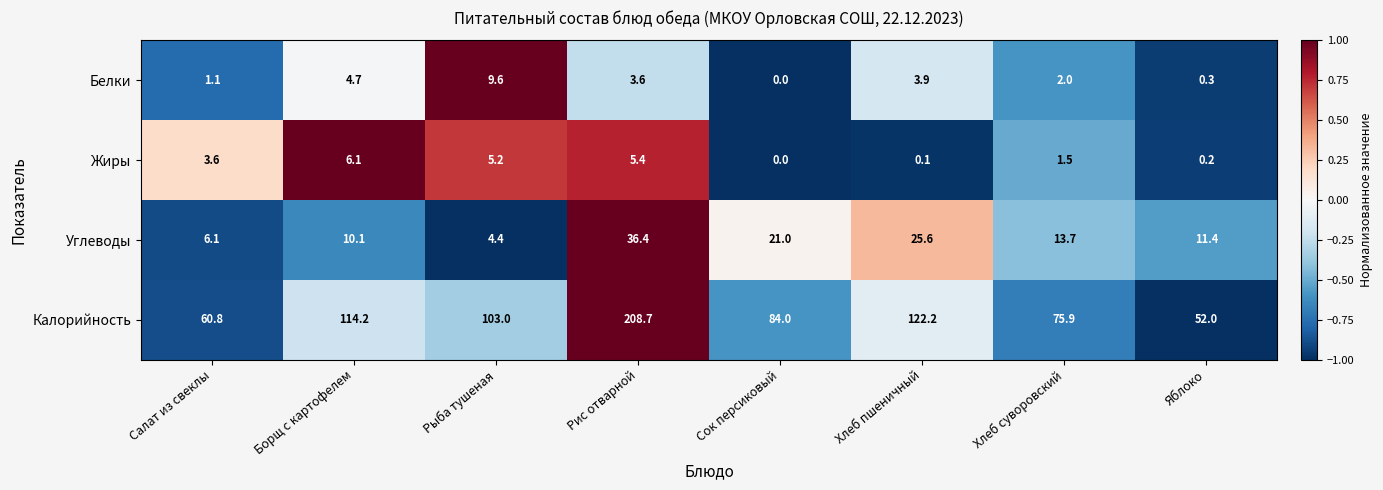

What is the minimum value shown in the chart?

0.0